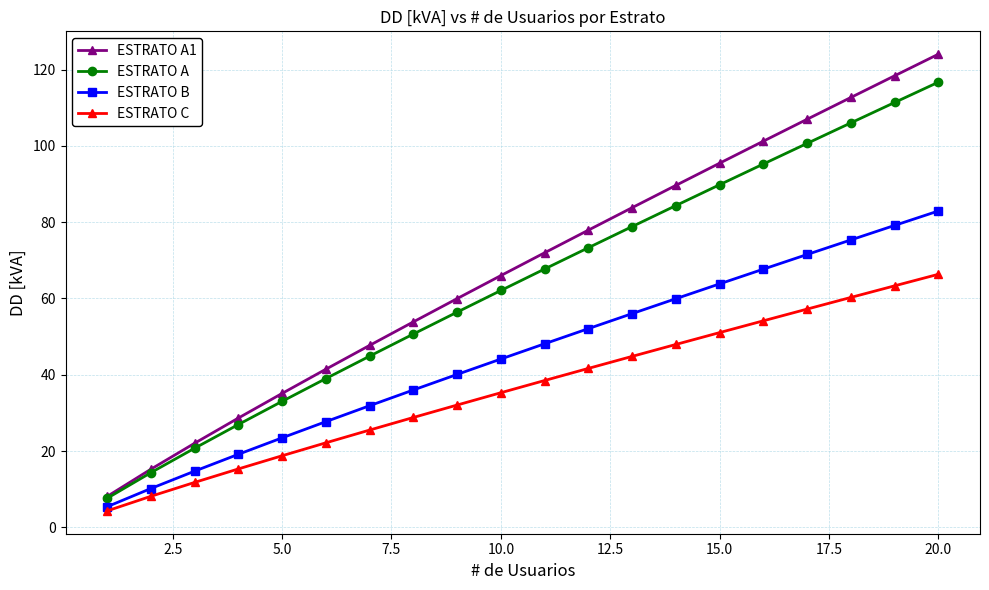

True or false: ESTRATO A1 has more than 0 interior local peaks.

False